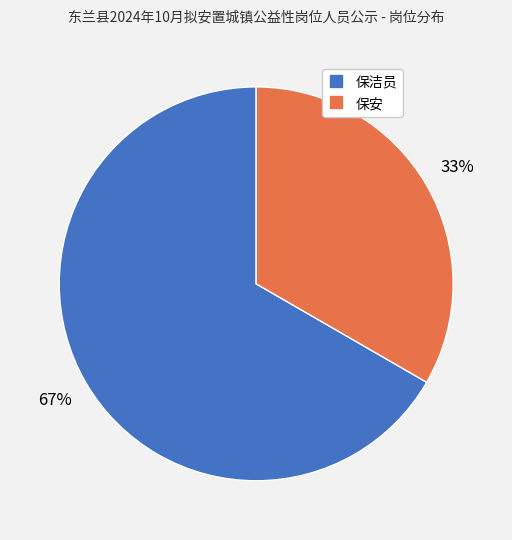

To the nearest percent, what portion does 保洁员 represent?

67%